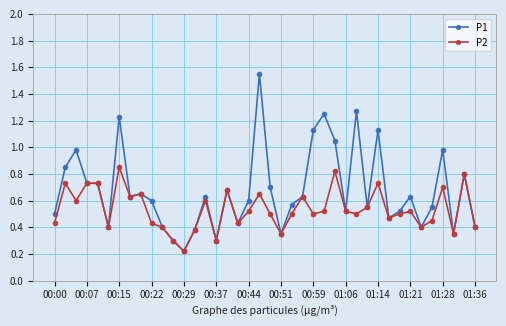

What are all the series names shown in the legend?

P1, P2